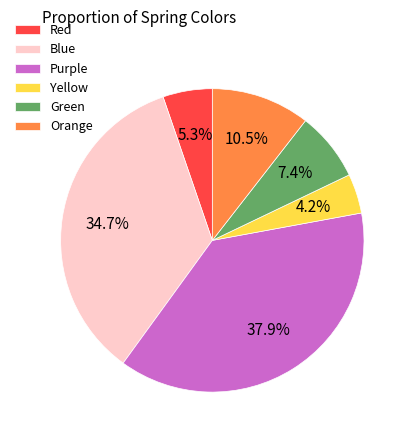

Count the number of slices in the pie.

6